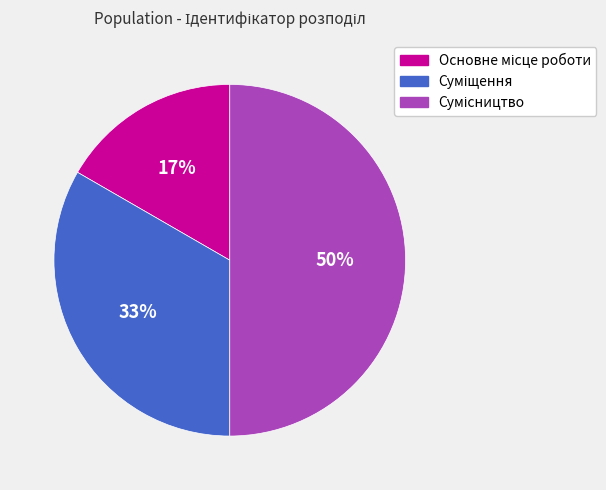

To the nearest percent, what is the average slice percentage?

33%